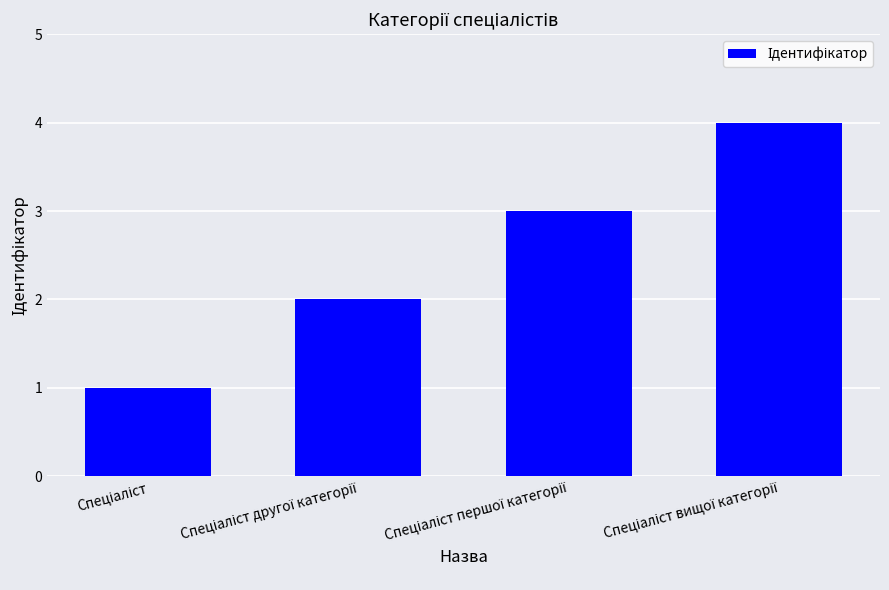

What is the difference between the maximum and minimum values?

3